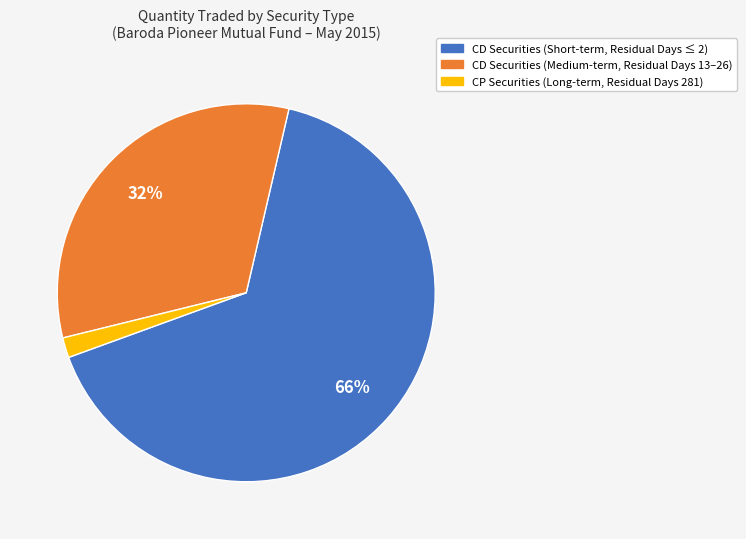

Is there a majority slice in this chart?

Yes